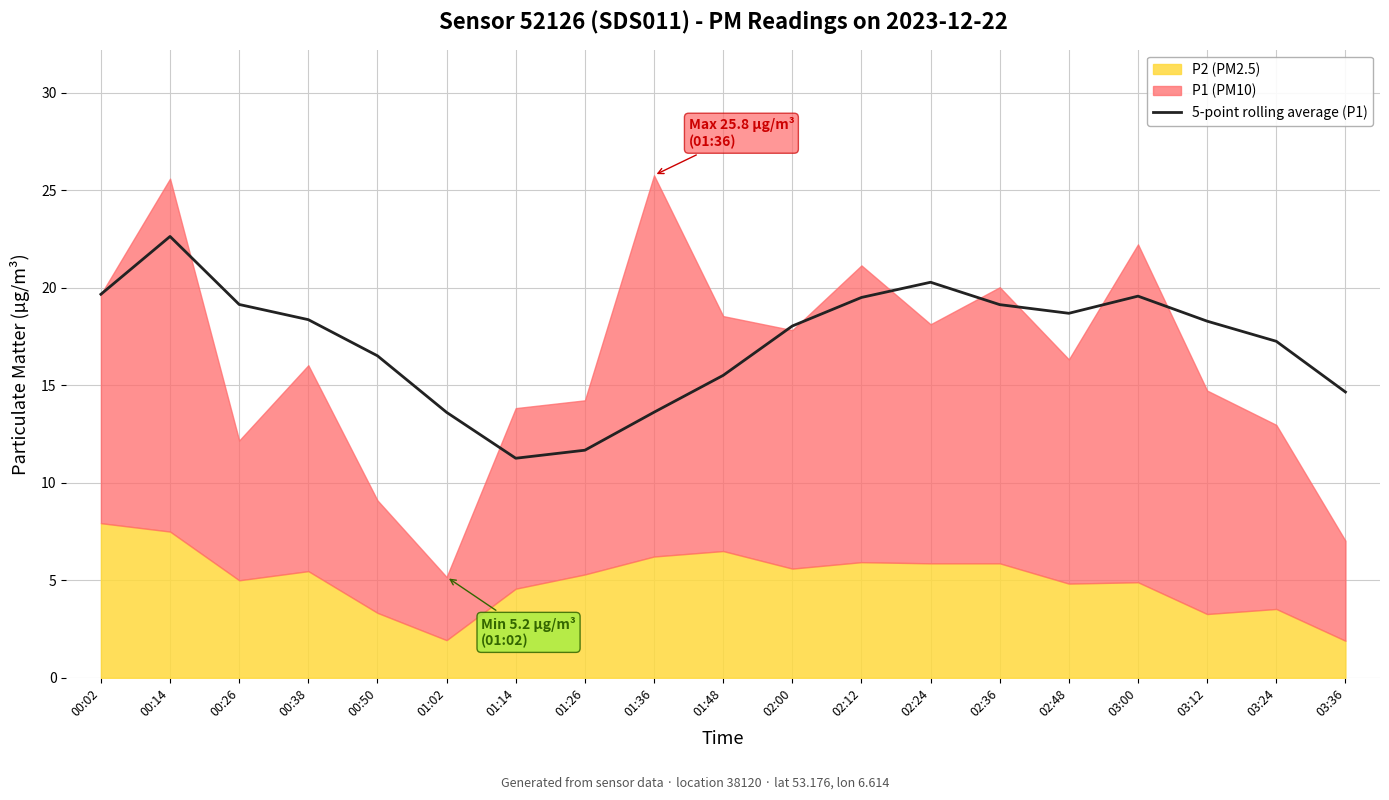

What is the sum of all values?

327.5